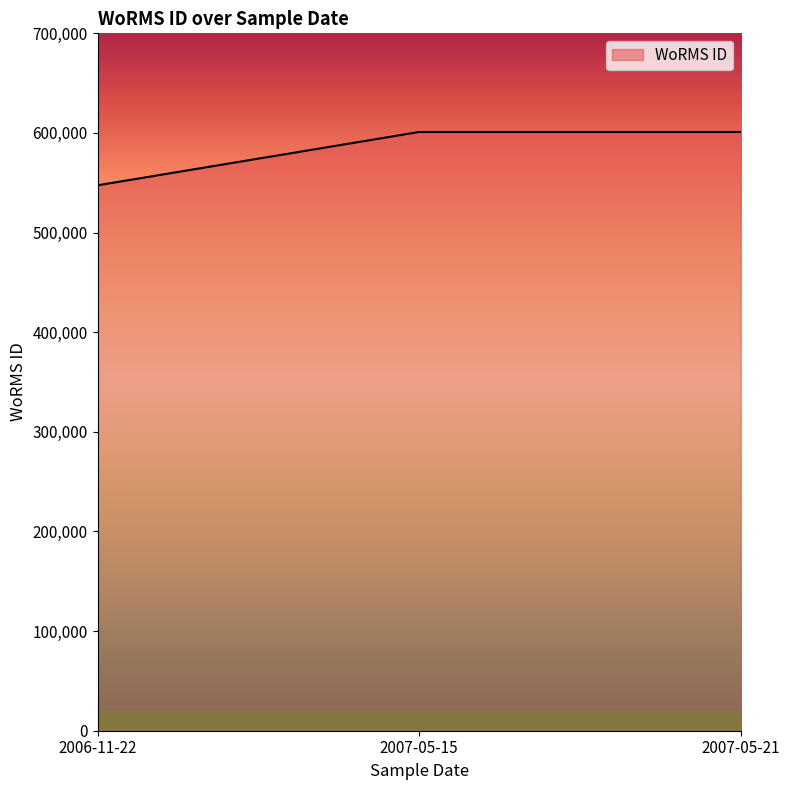

What value does the data have at 2007-05-21?

600979